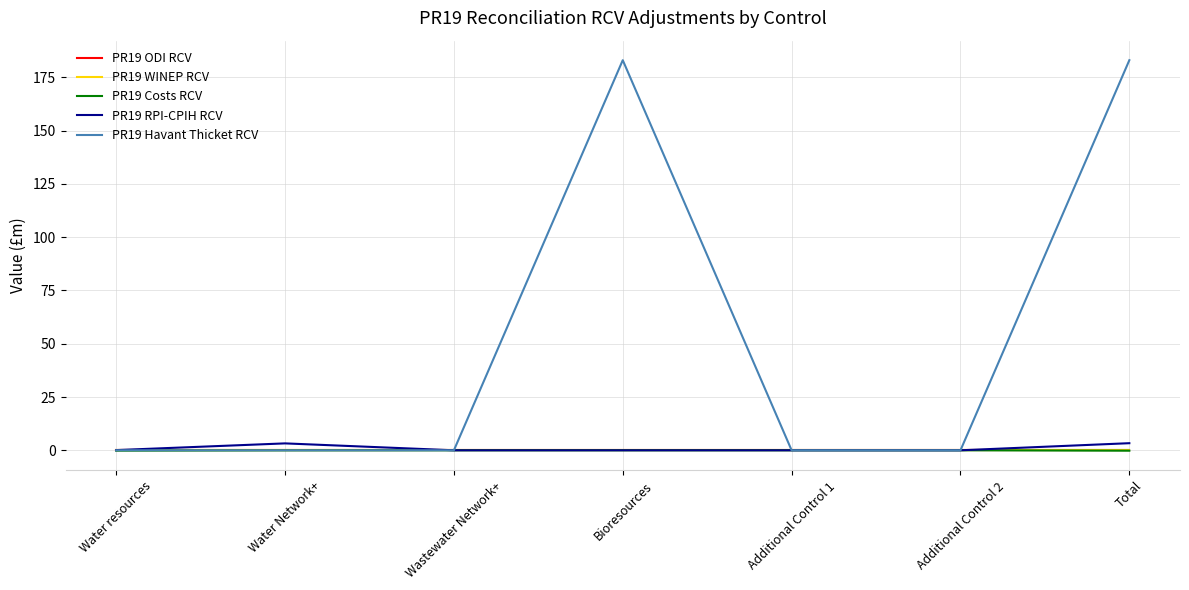

Does the chart display data point markers on the line(s)?

No